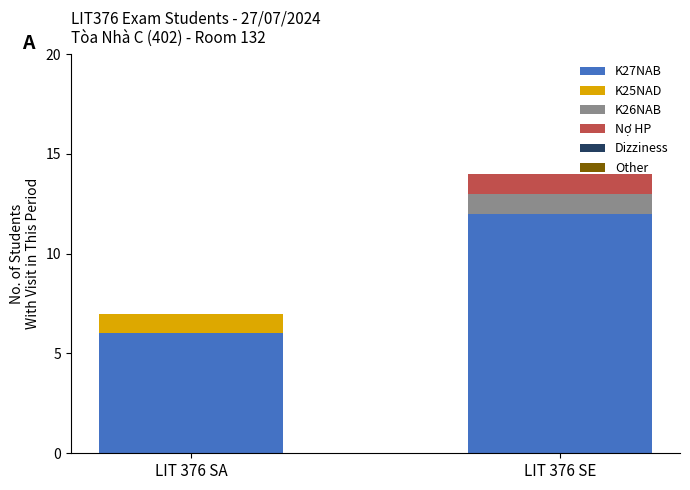

What is the total value across all series at LIT 376 SA?

7